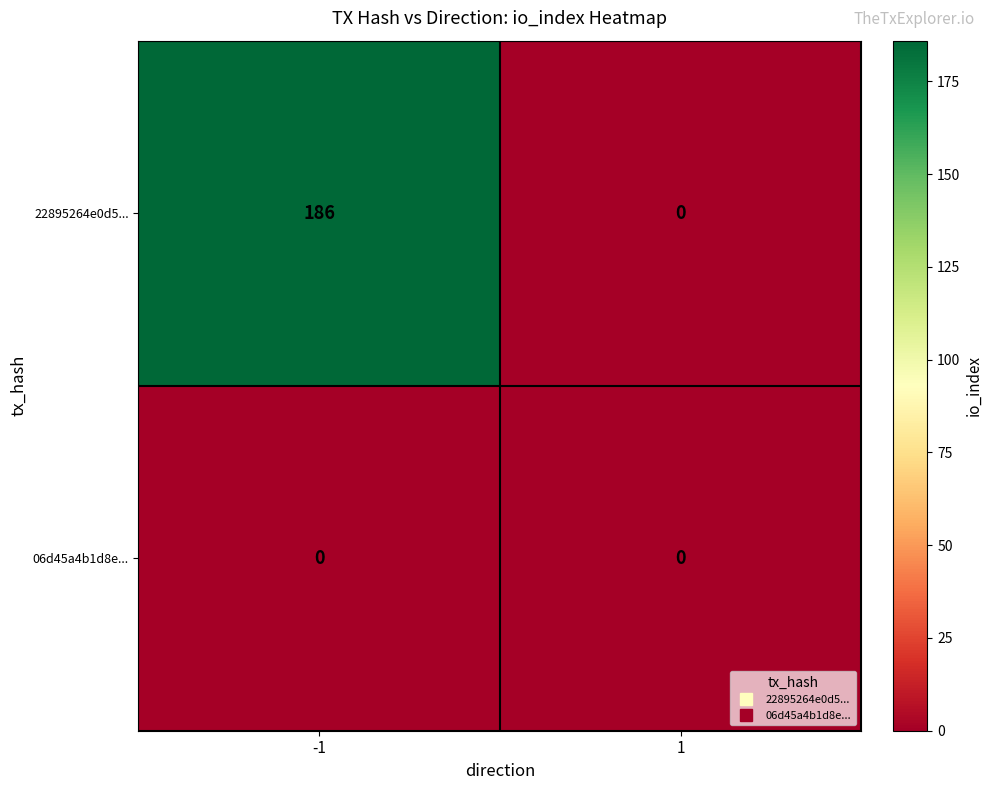

Which series changed the most between -1 and 1?

22895264e0d5...